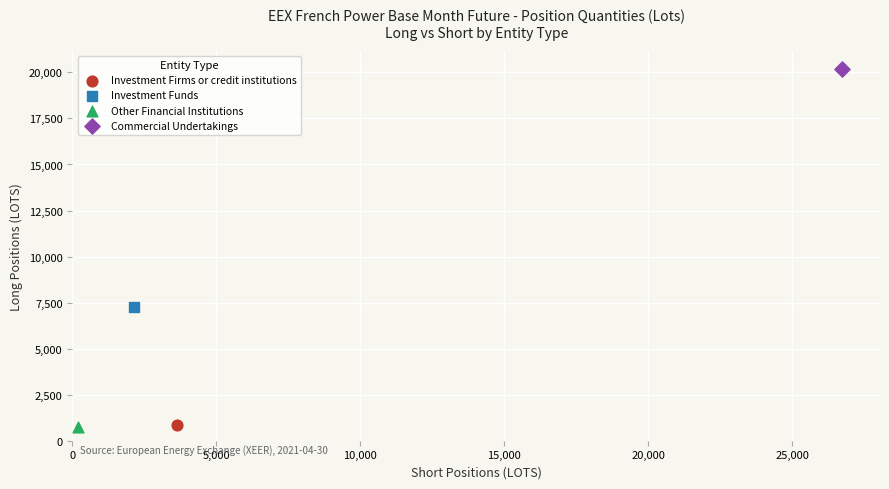

What are all the series names shown in the legend?

Investment Firms or credit institutions, Investment Funds, Other Financial Institutions, Commercial Undertakings